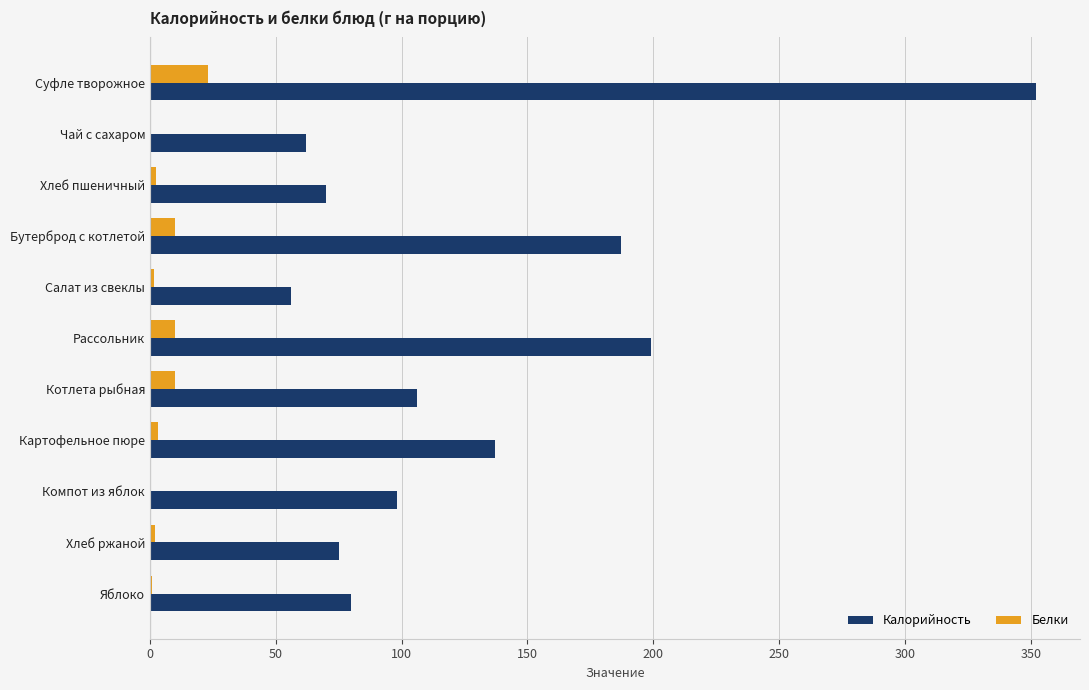

Which series has the largest total across all categories?

Калорийность